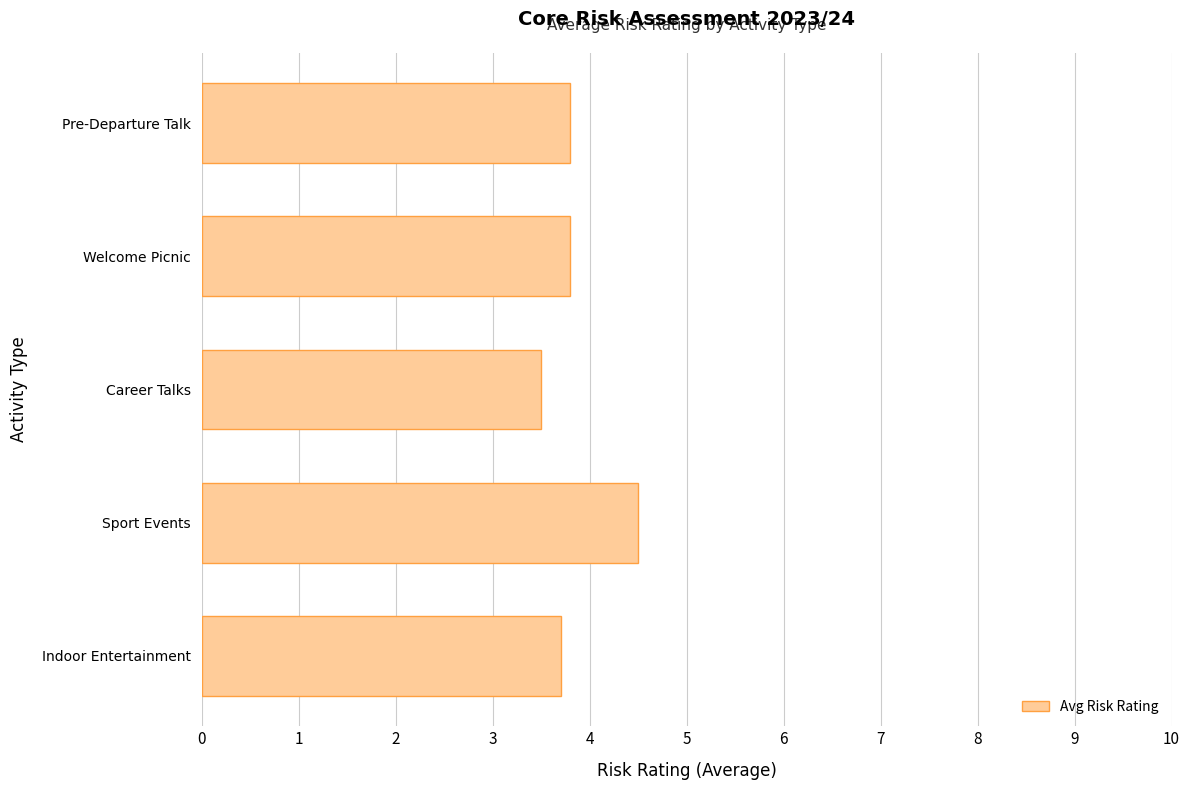

What is the sum of all values?

19.3